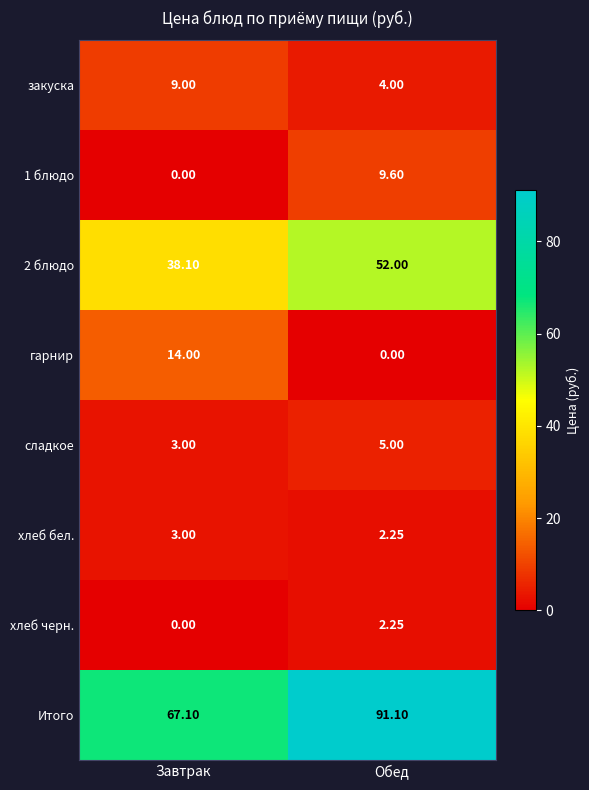

What is the spread (max minus min) of values at Завтрак?

67.1